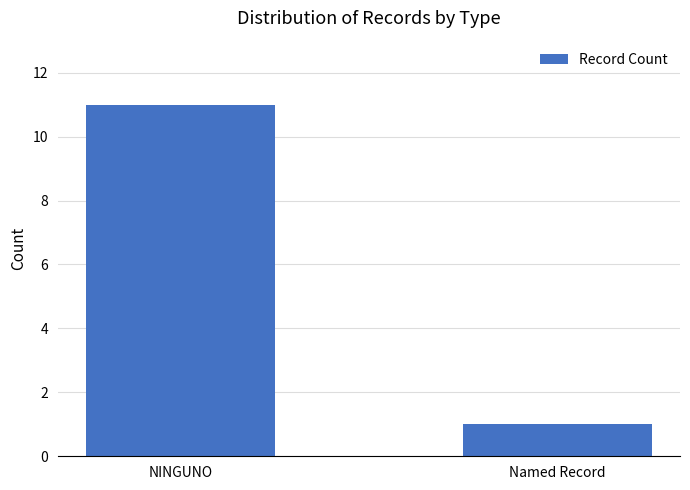

List the labels in order of value, largest first.

NINGUNO, Named Record